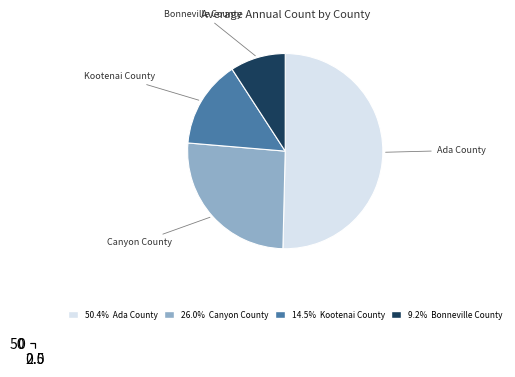

To the nearest percent, what percentage of the pie is Ada County?

50%